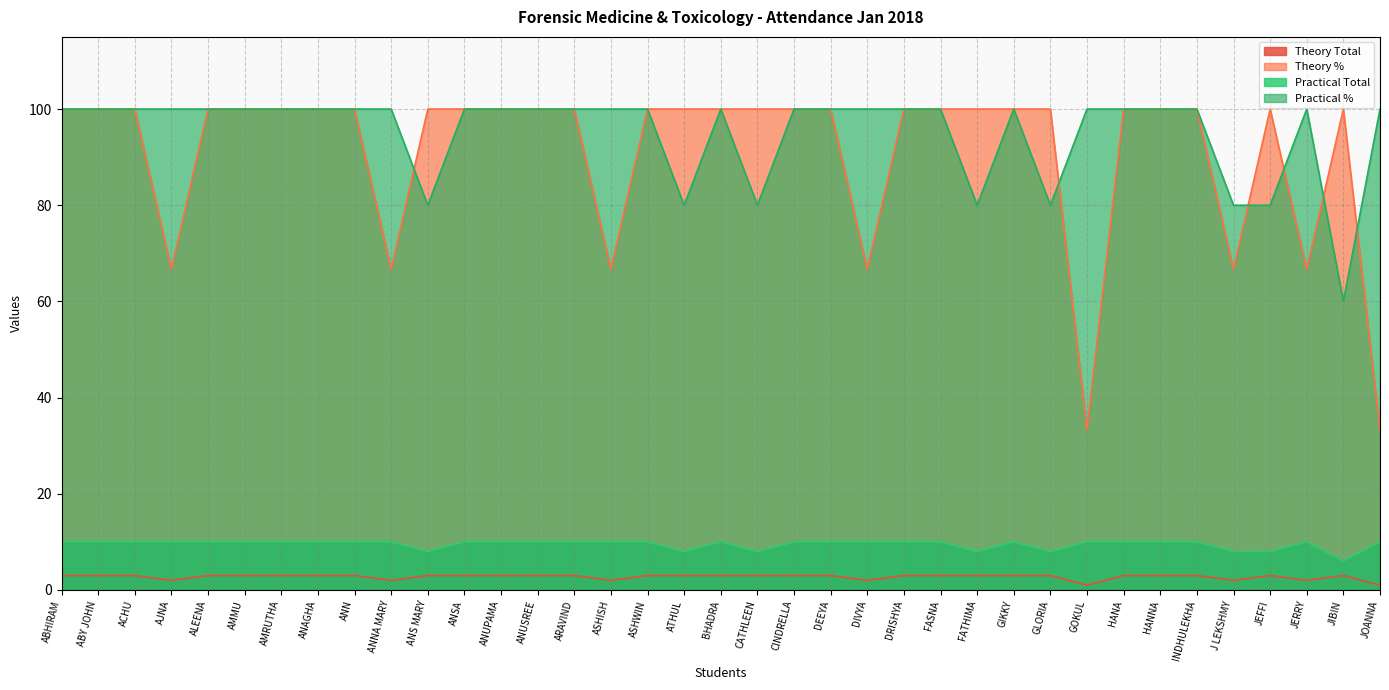

Which series has the widest spread of values?

Theory %